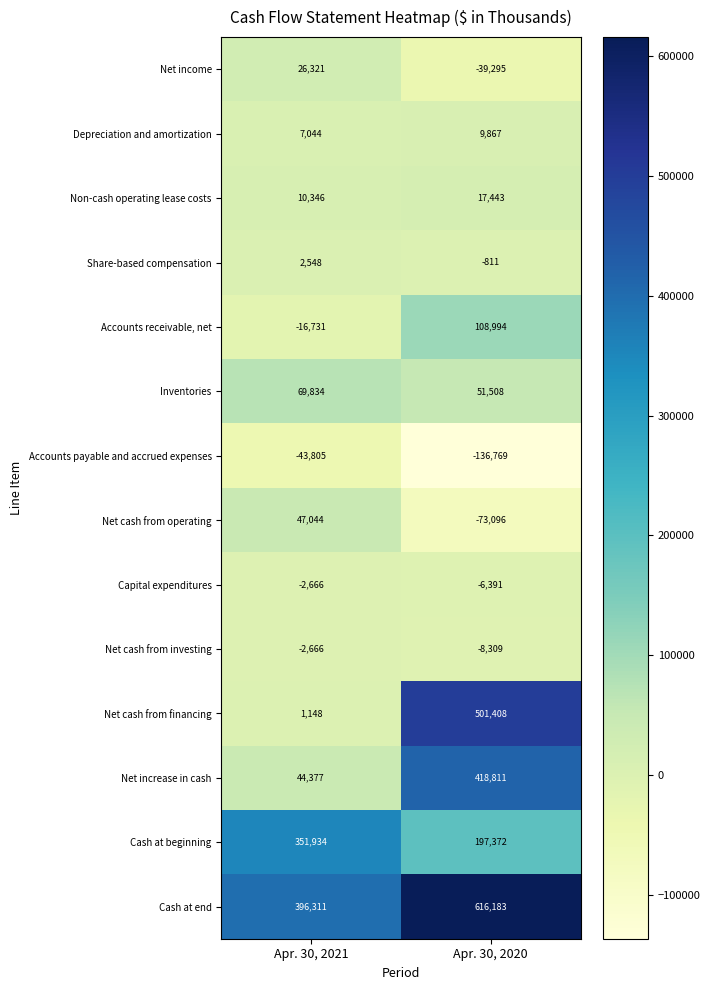

What is the smallest value displayed?

-136769